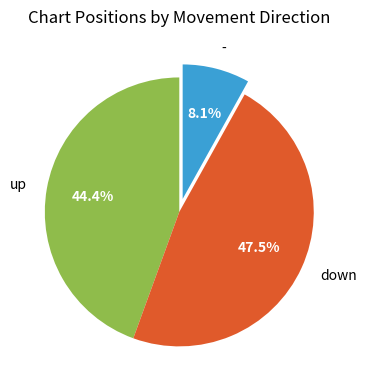

Which slice is the smallest?

-